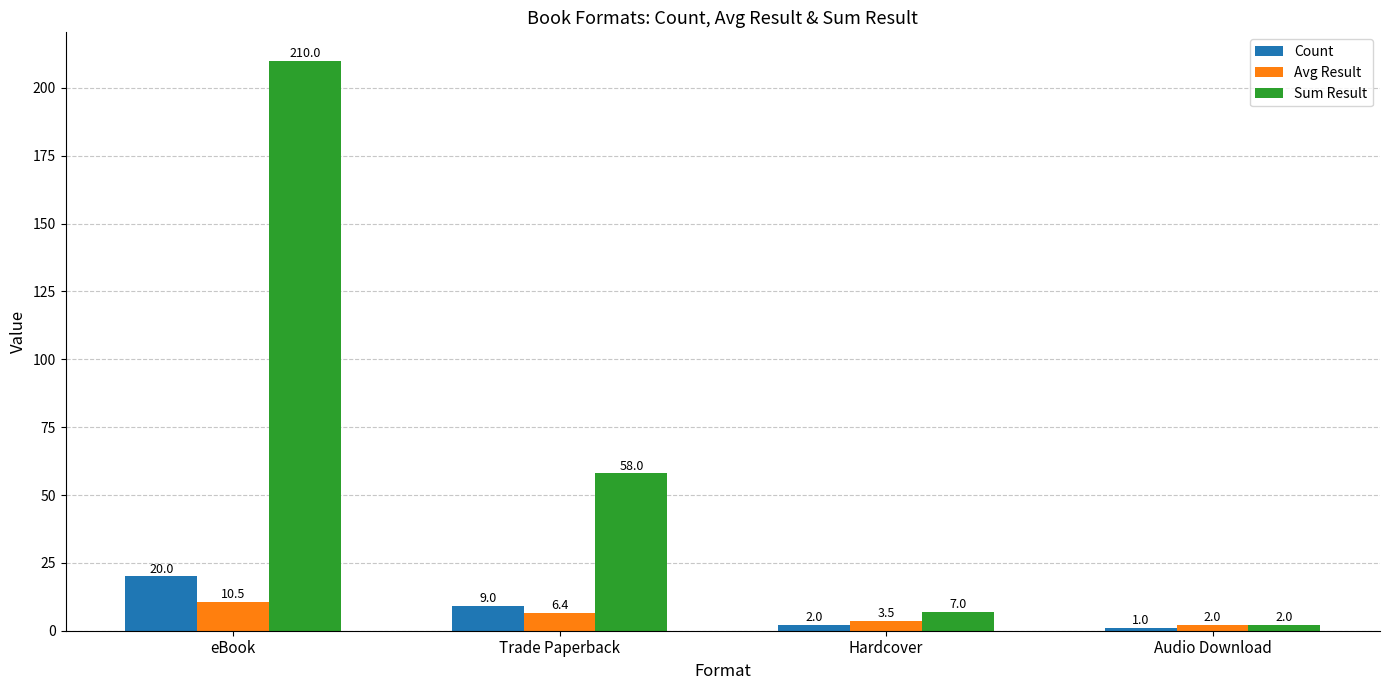

At Hardcover, list the series in order from smallest to largest.

Count, Avg Result, Sum Result